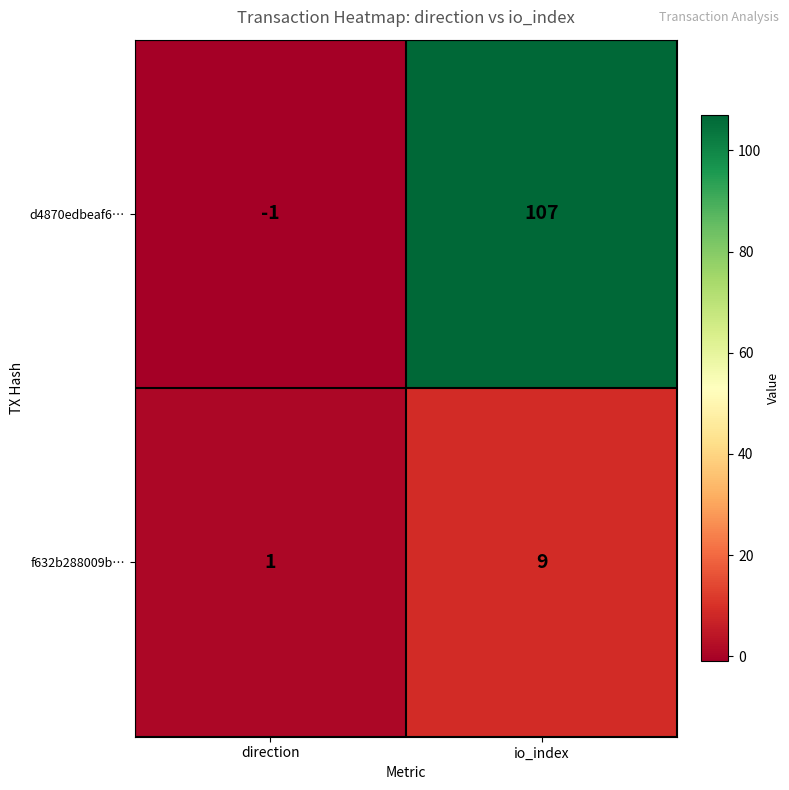

Reading left to right, list all the values displayed in this chart.

d4870edbeaf6…: -1	107
f632b288009b…: 1	9